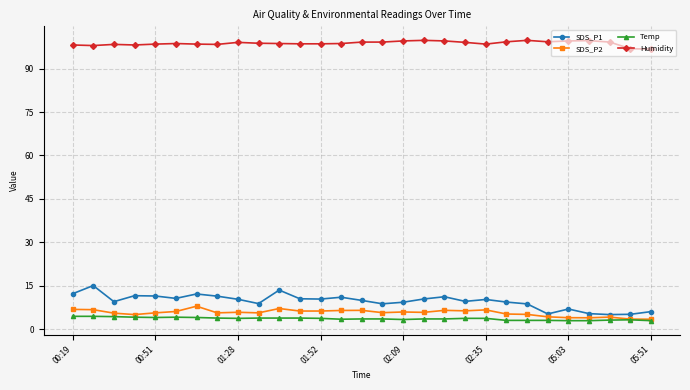

What is the maximum value for Humidity?

99.8